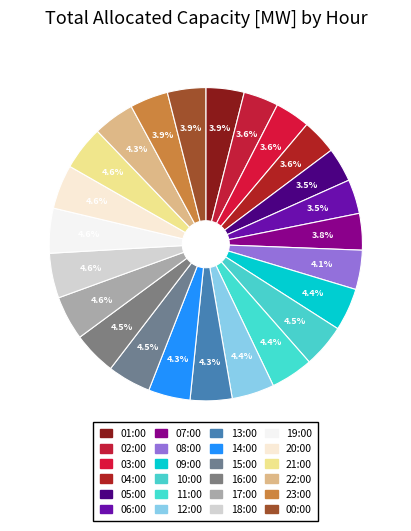

Does any single category account for the majority?

No